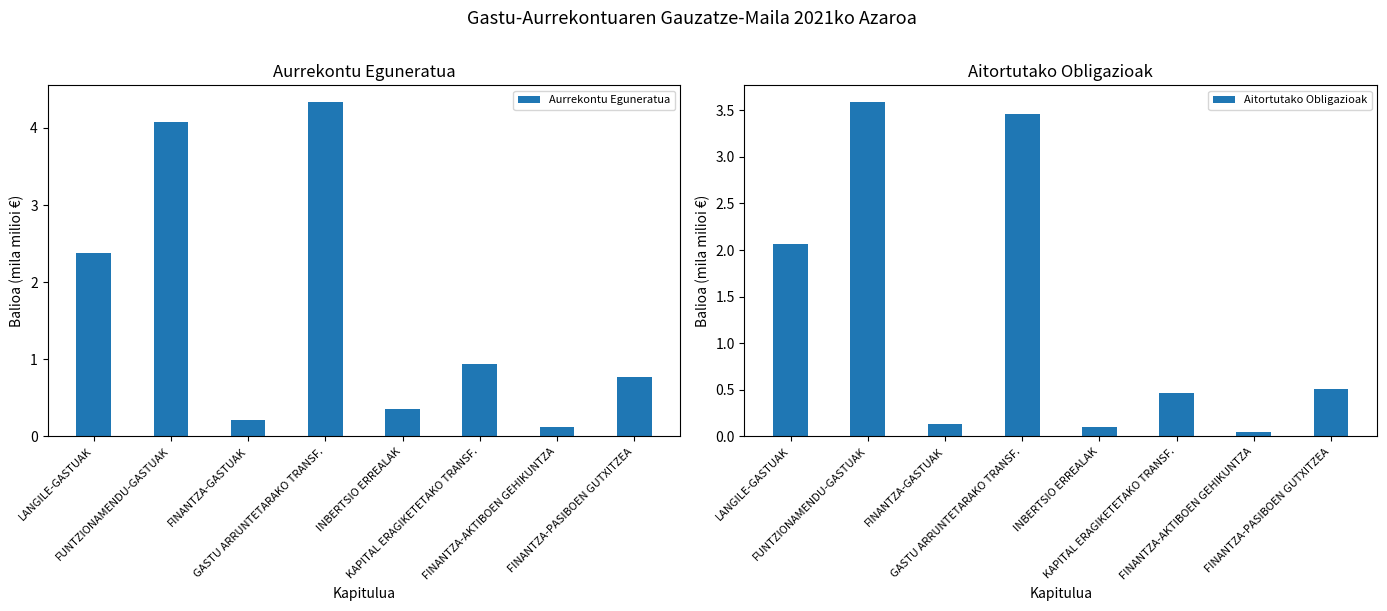

What is the lowest value of the Aurrekontu Eguneratua series?

0.1